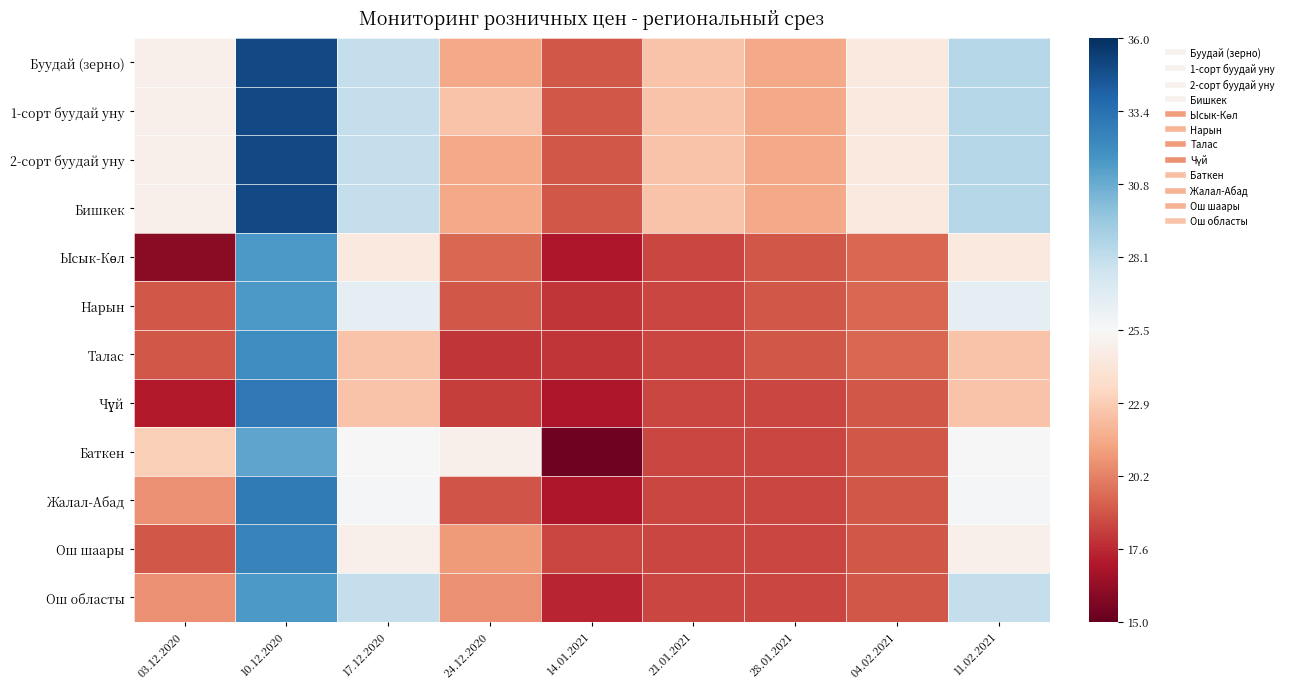

Rank the series by their maximum value, from highest to lowest.

Буудай (зерно), 1-сорт буудай уну, 2-сорт буудай уну, Бишкек, Чүй, Жалал-Абад, Ош шаары, Талас, Ысык-Көл, Нарын, Ош областы, Баткен